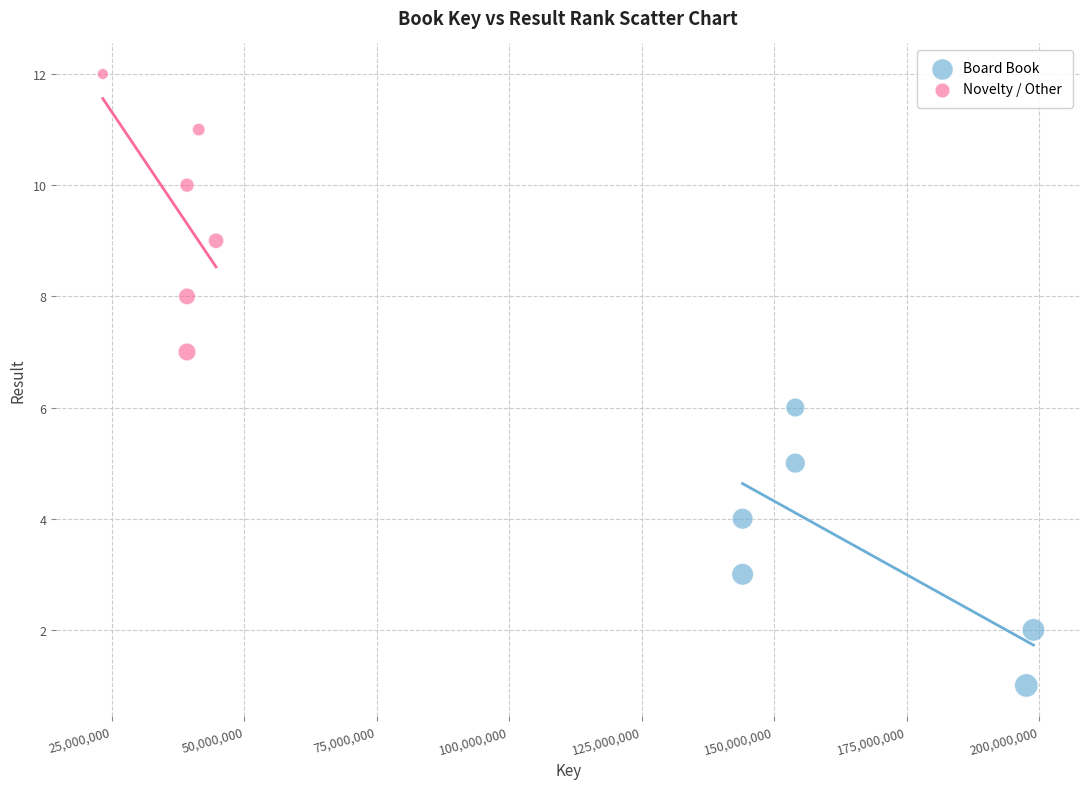

Which series reaches the maximum Y coordinate?

Novelty / Other